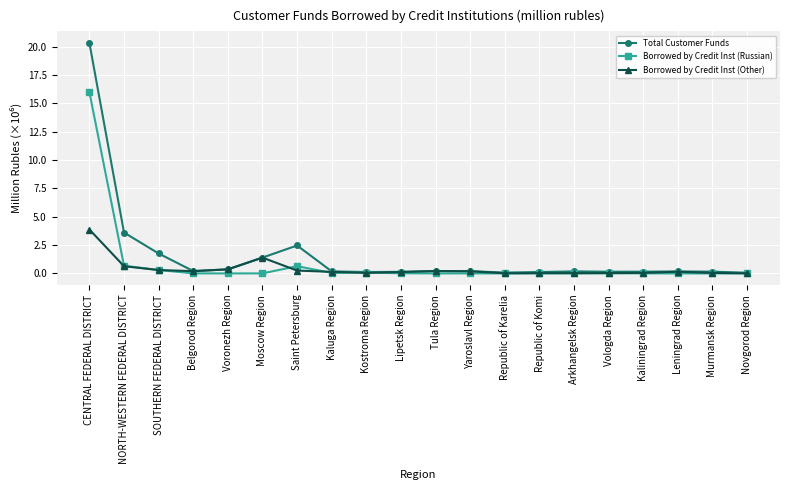

What is the total value across all series at SOUTHERN FEDERAL DISTRICT?

2.4